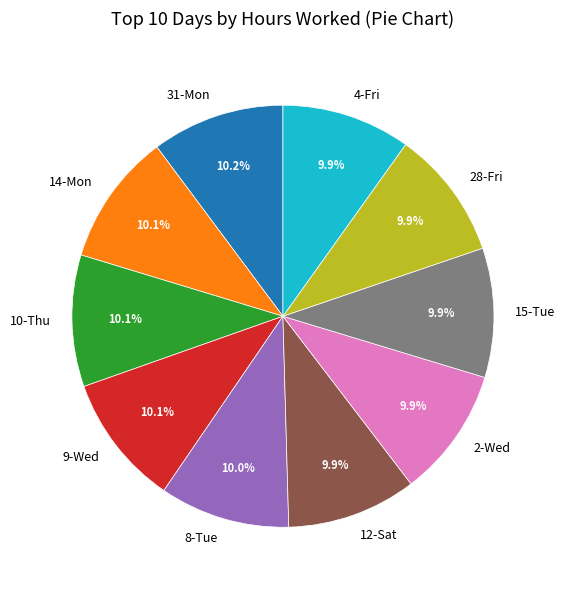

What is the ratio of the value at 15-Tue to the value at 10-Thu?

1.0